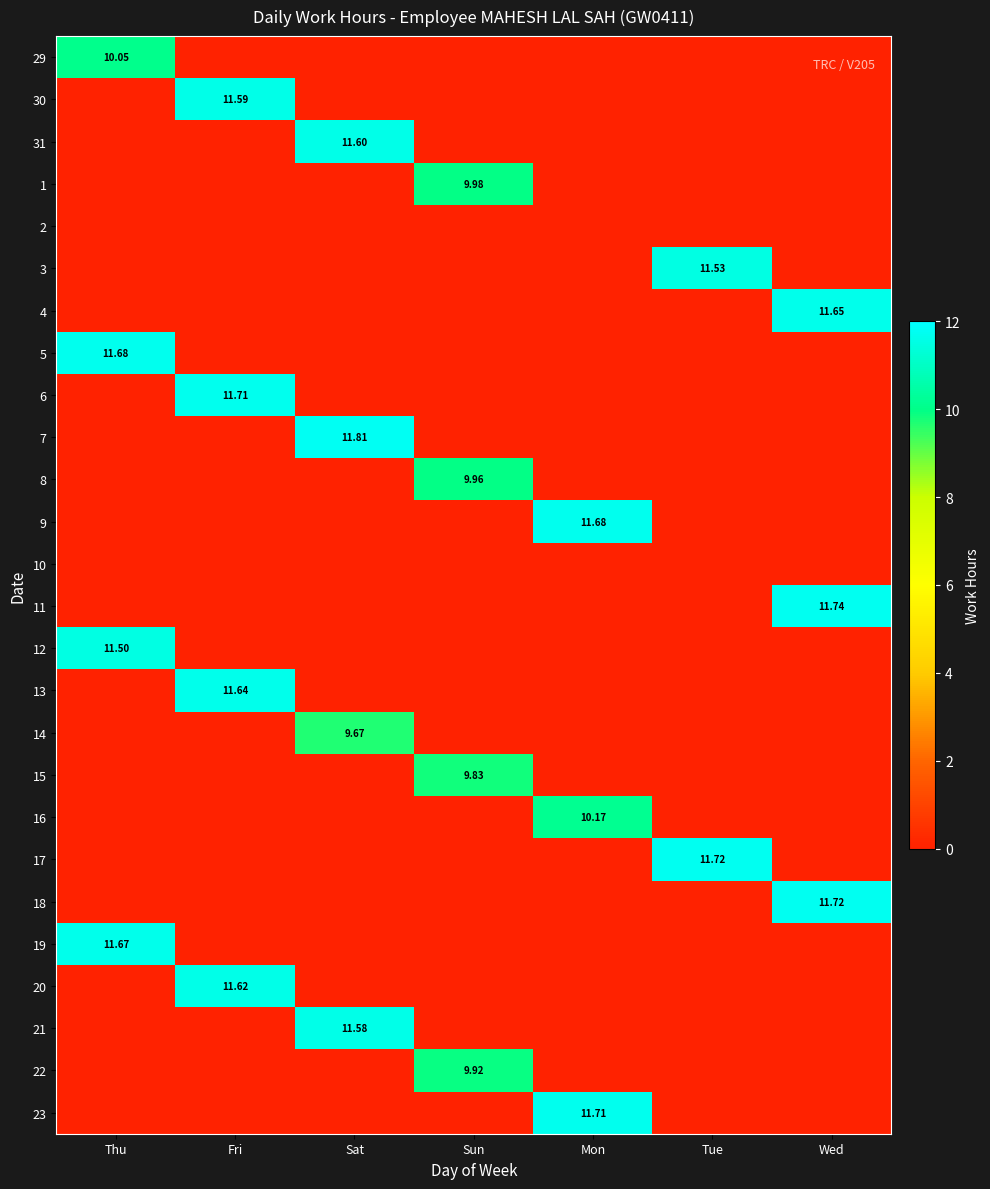

What is the maximum value for 20?

11.6